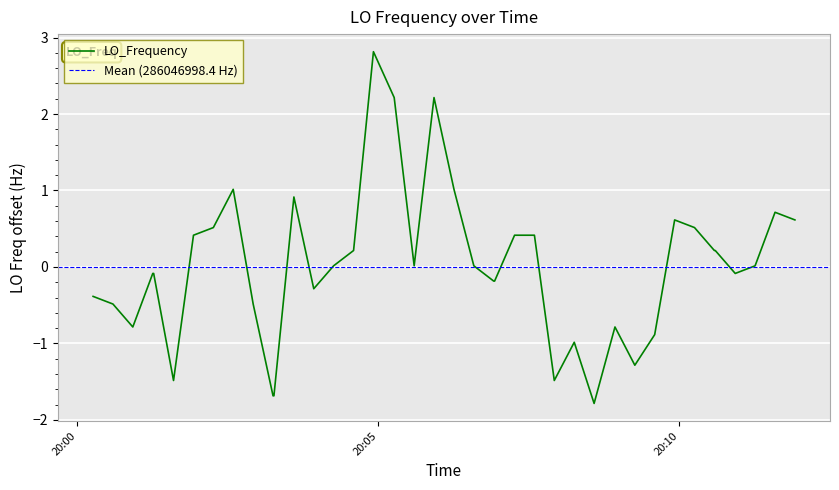

What is the label of the 40th point from the right?

20:00